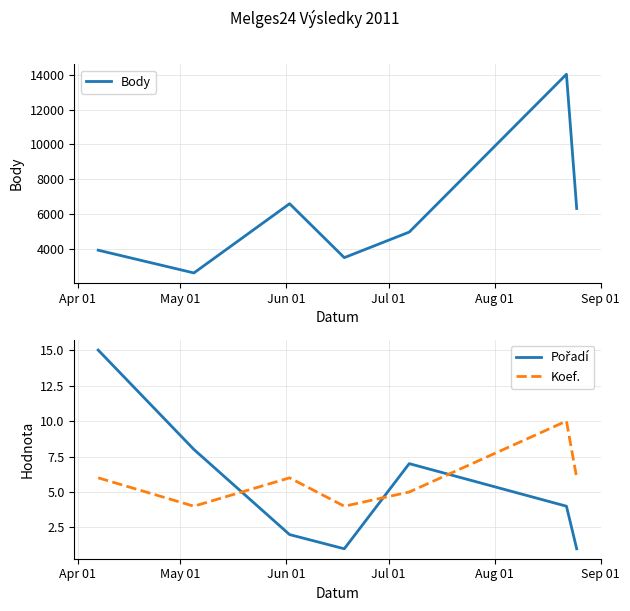

Which series has the largest total across all categories?

Body